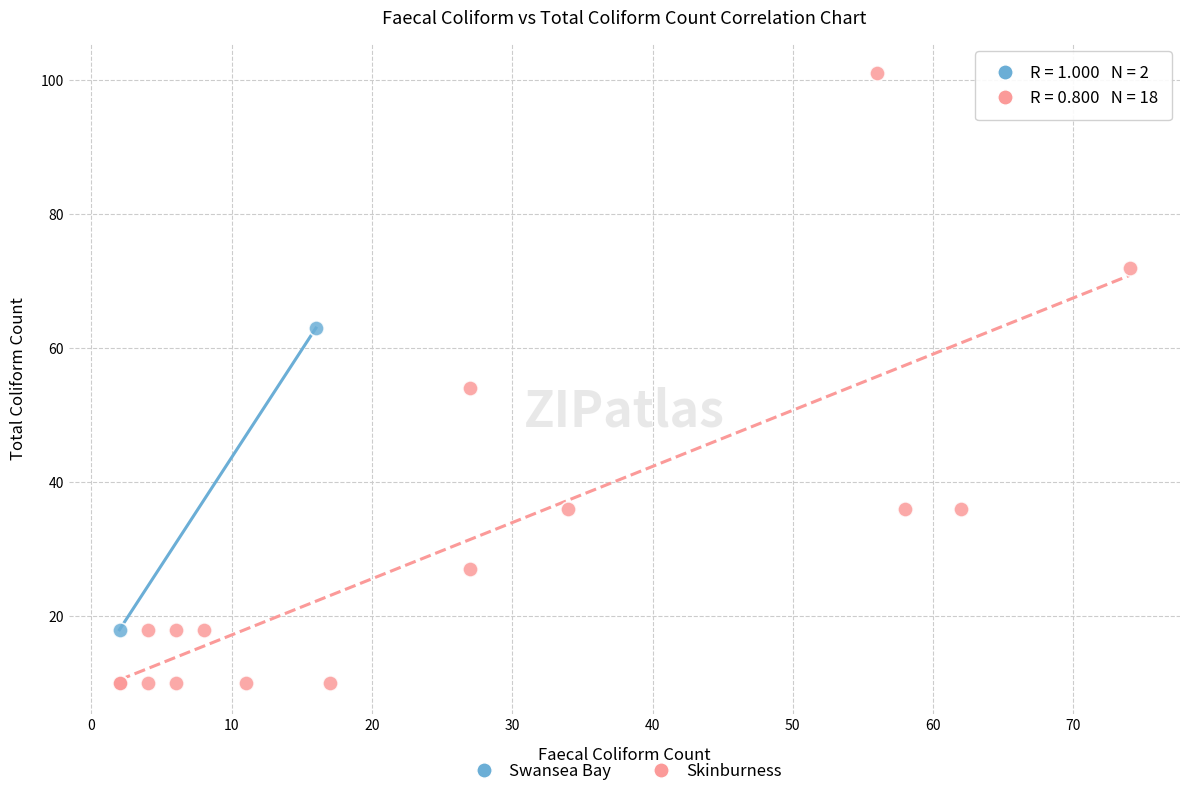

What are all the series names shown in the legend?

Swansea Bay, Skinburness